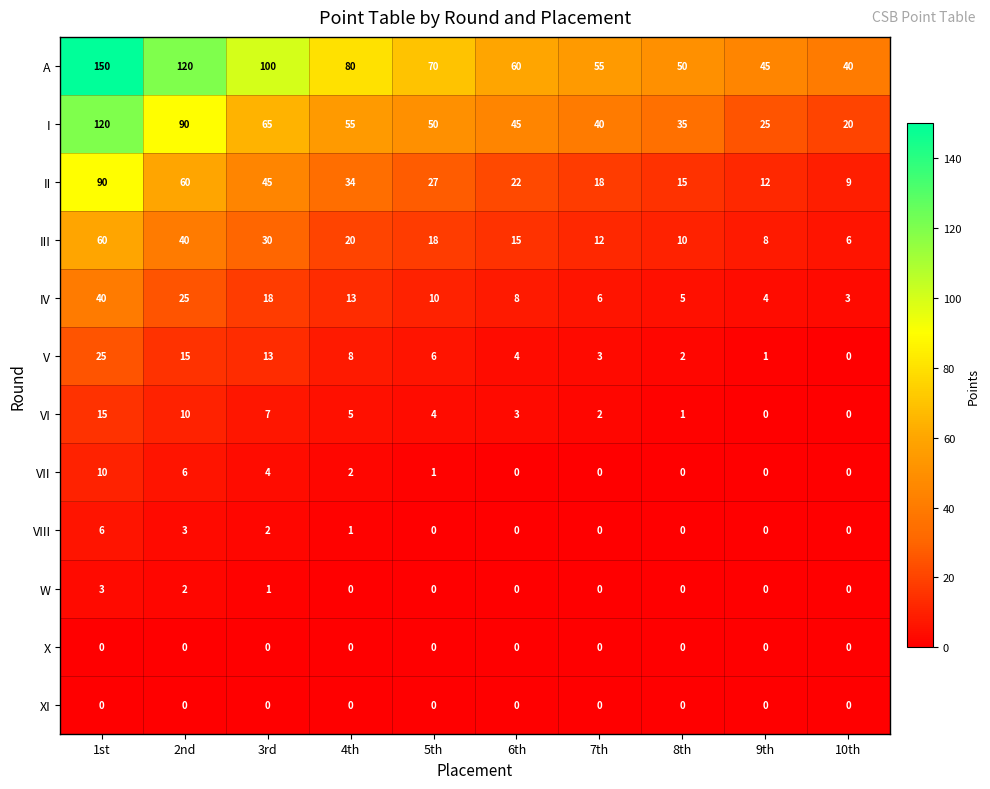

Is it true that W equals 1 at 6th?

False